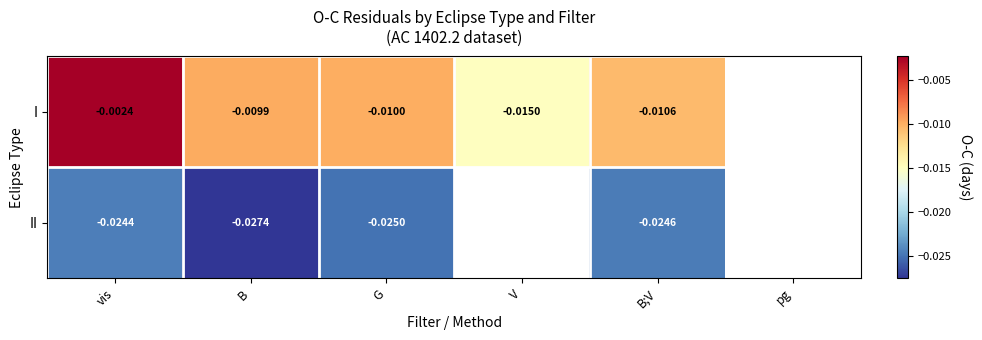

Between vis and G, which series saw the biggest shift?

I